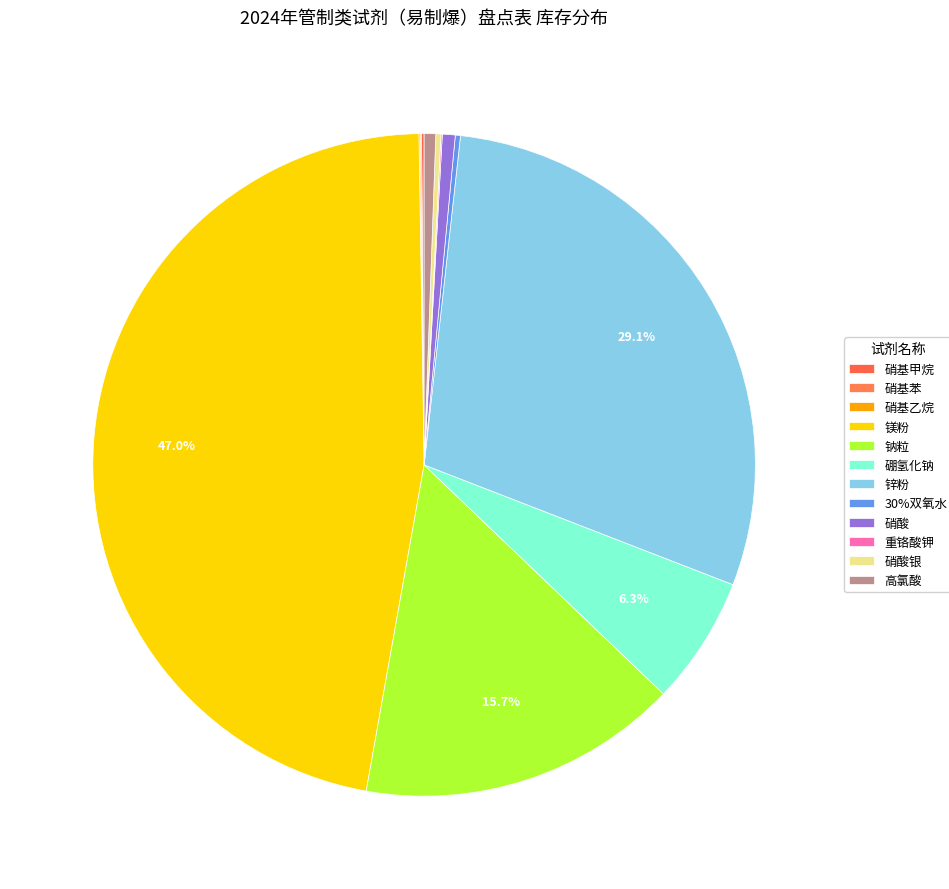

Rank the categories by value from lowest to highest.

硝基苯, 硝基乙烷, 重铬酸钾, 硝基甲烷, 30%双氧水, 硝酸银, 高氯酸, 硝酸, 硼氢化钠, 钠粒, 锌粉, 镁粉